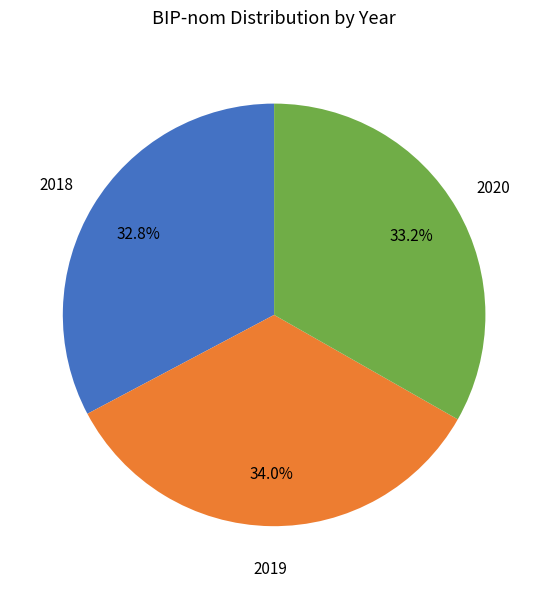

Which slice is the largest?

2019